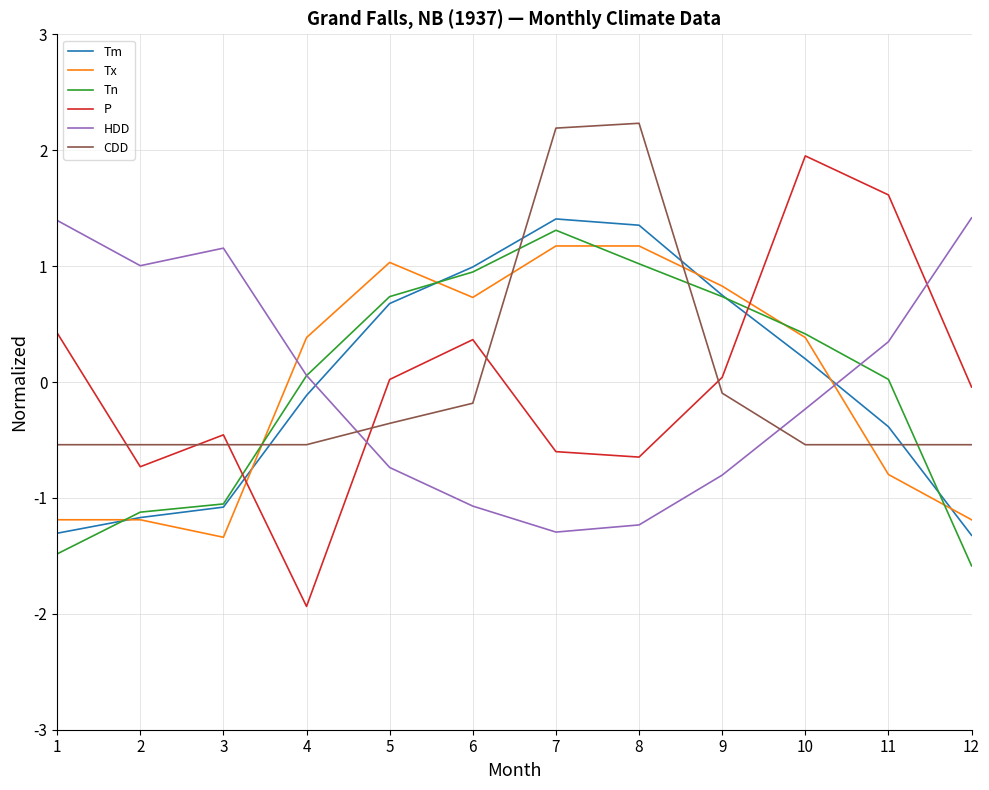

Is the value of P at 6 greater than the value of CDD at 7?

No